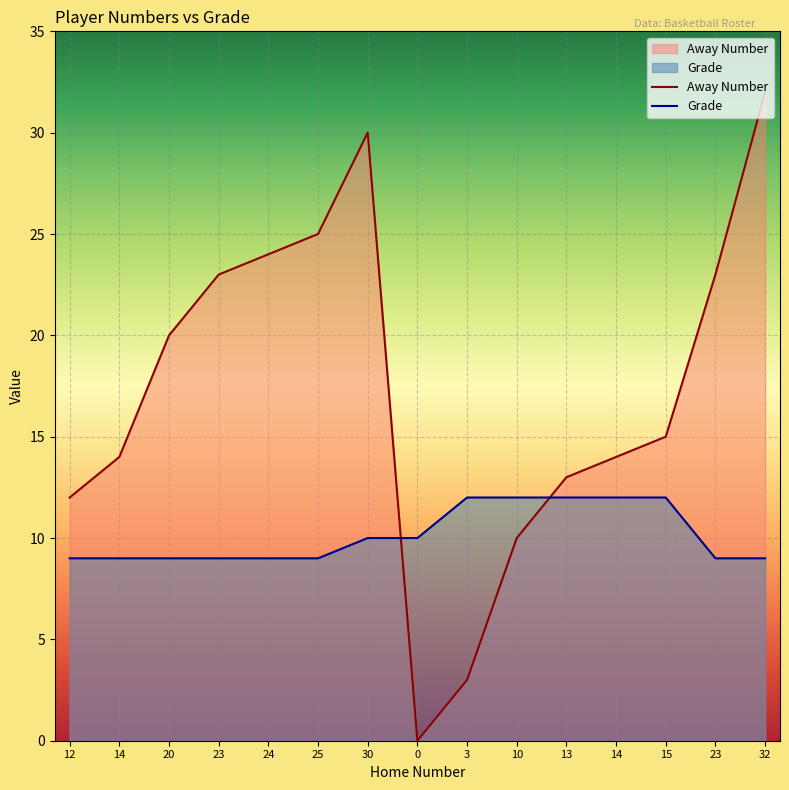

What is the value of the Away Number point at the 10th from the left?

10